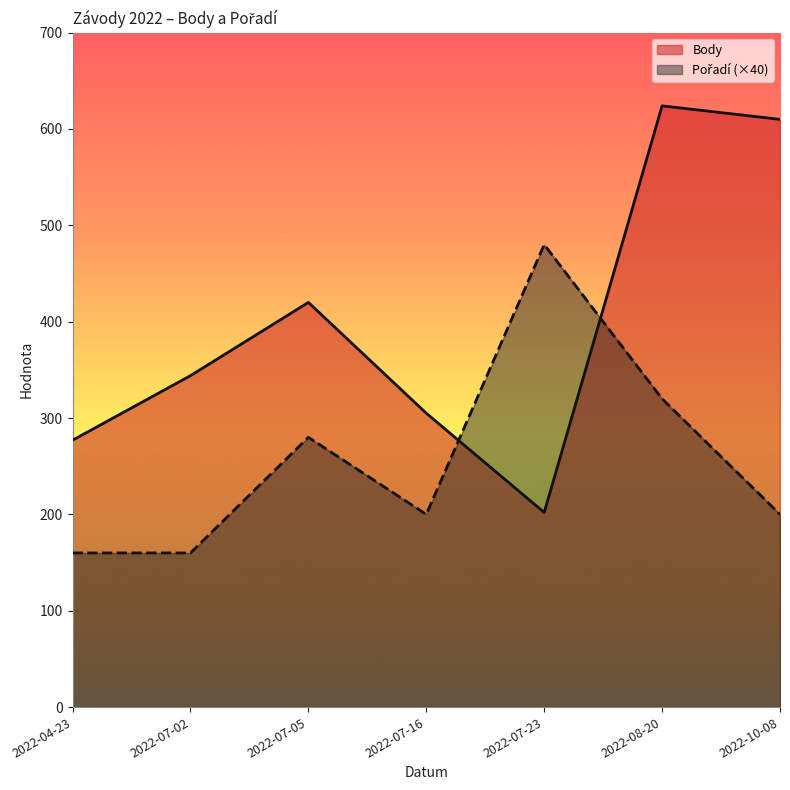

At which category does the chart reach its minimum across all series?

2022-04-23